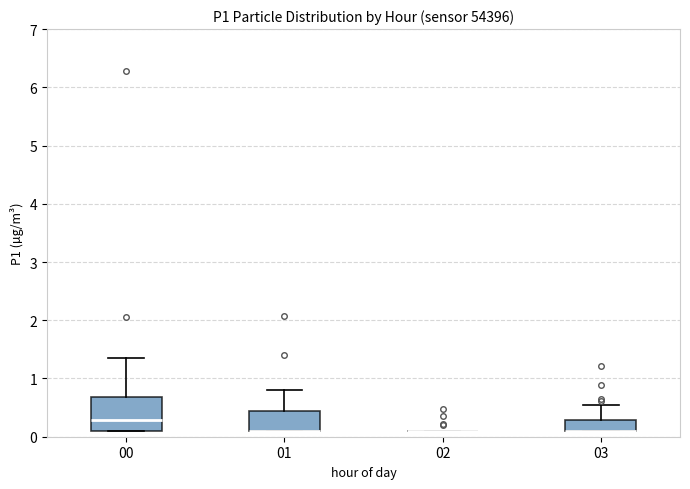

Reading left to right, transcribe this box plot: for each box, give where its median line is, the range the box spans, and where its two whiskers end, as read against the y-axis. The values are not printed on the chart, so give them approximately, as read against the axis.

00: median 0.3, box 0.1 to 0.7, whiskers 0.1 to 1.4
01: median 0.1 (drawn on the box's lower edge), box 0.1 to 0.4, whiskers 0.1 to 0.8
02: box collapsed to a line at 0.1, whiskers 0.1 to 0.1
03: median 0.1 (drawn on the box's lower edge), box 0.1 to 0.3, whiskers 0.1 to 0.6